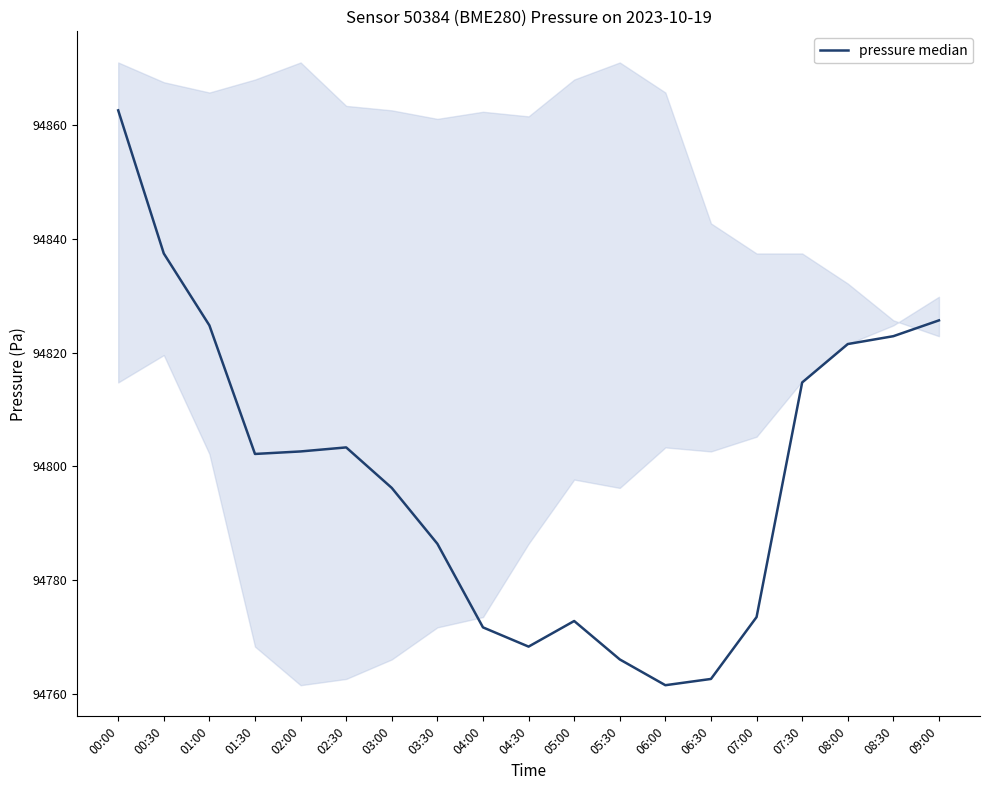

Where does the data first go above 94802?

00:00